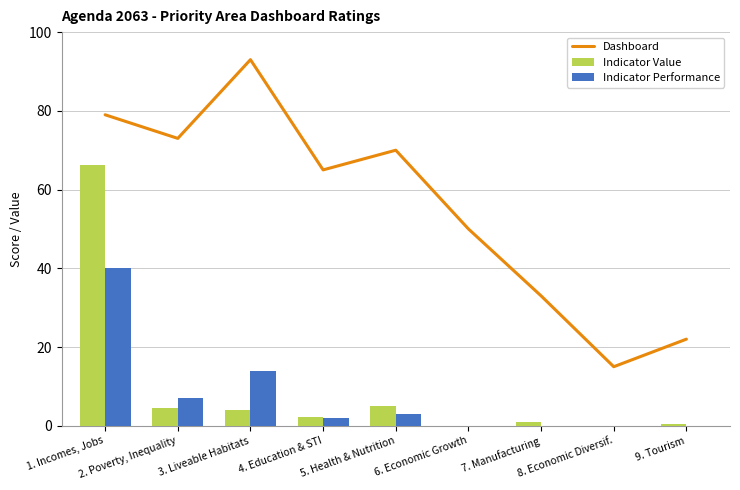

What is the label of the 9th bar from the left?

9. Tourism